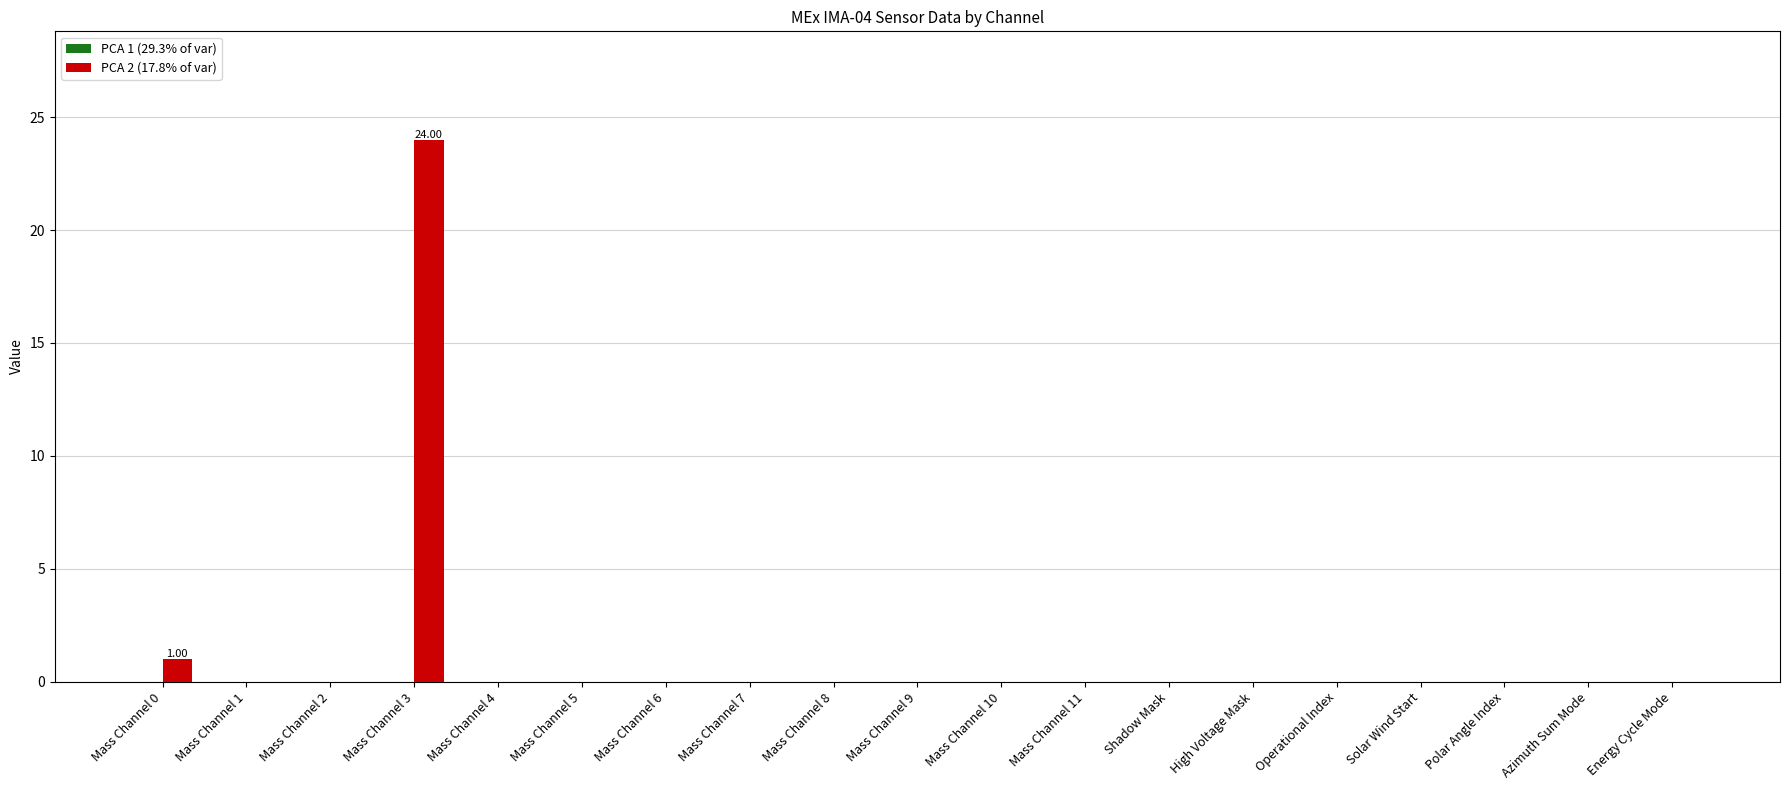

Between Operational Index and Mass Channel 3, which is larger?

Mass Channel 3